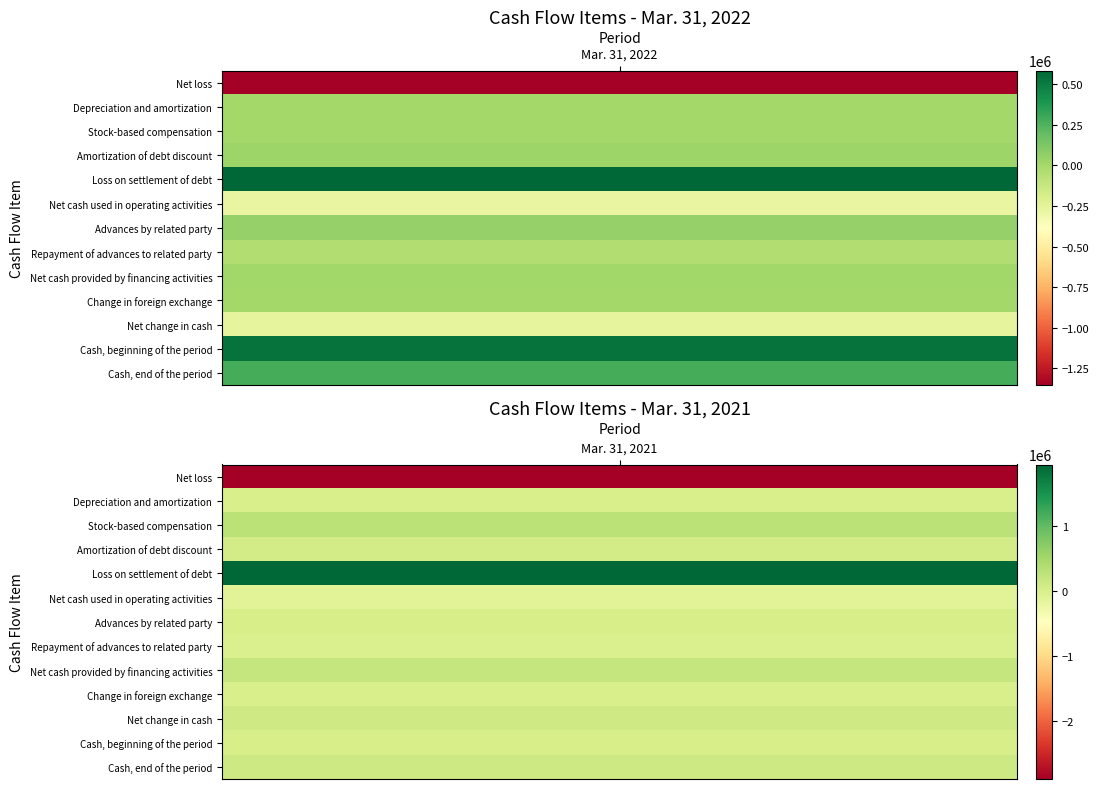

What is the highest value of the Cash, beginning of the period series?

533295